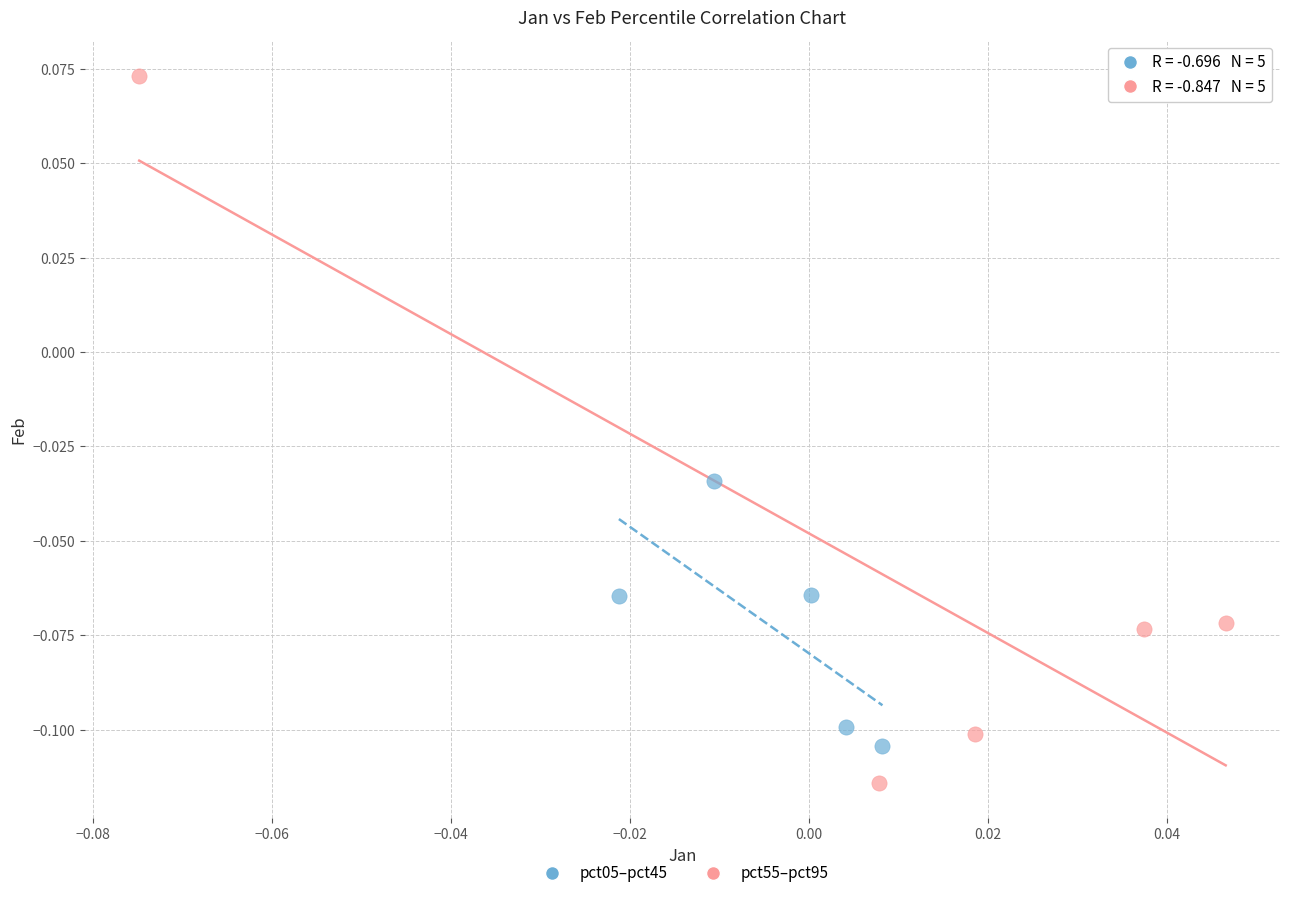

Which series reaches the minimum Y coordinate?

pct55–pct95